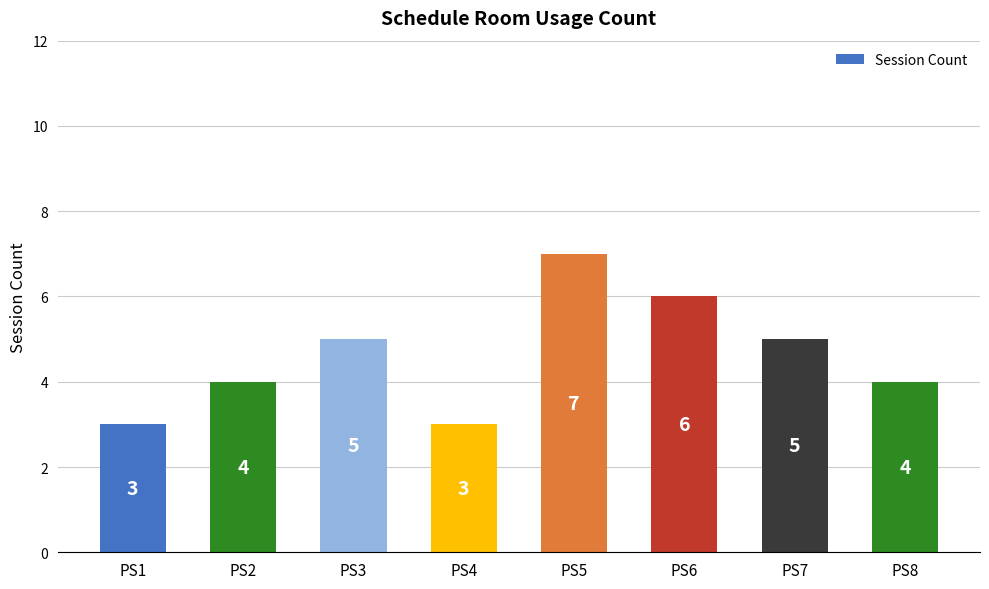

How many distinct data groups are displayed?

1